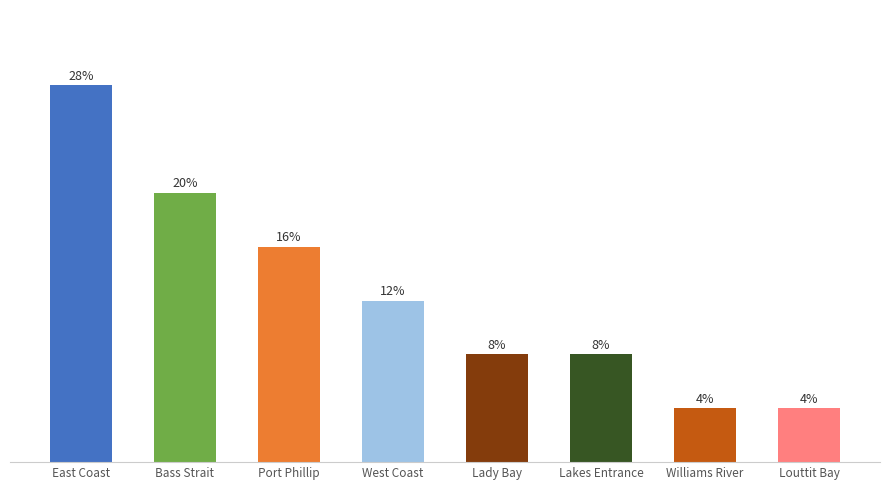

True or false: the data shows 1 at Lakes Entrance.

False